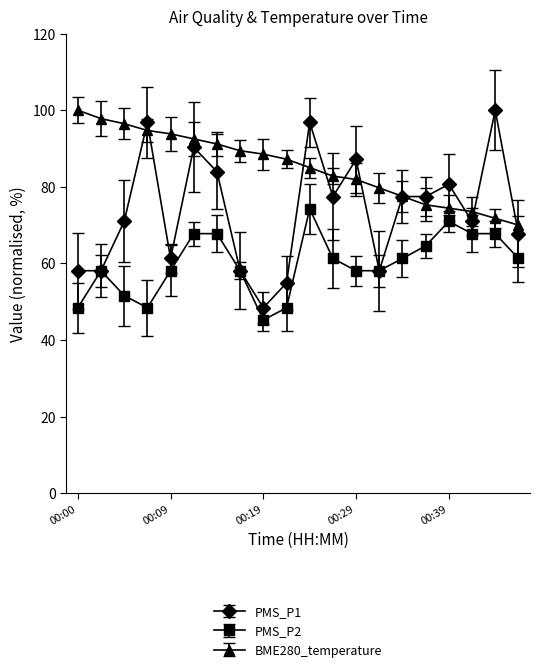

True or false: BME280_temperature and PMS_P1 intersect in this chart.

True